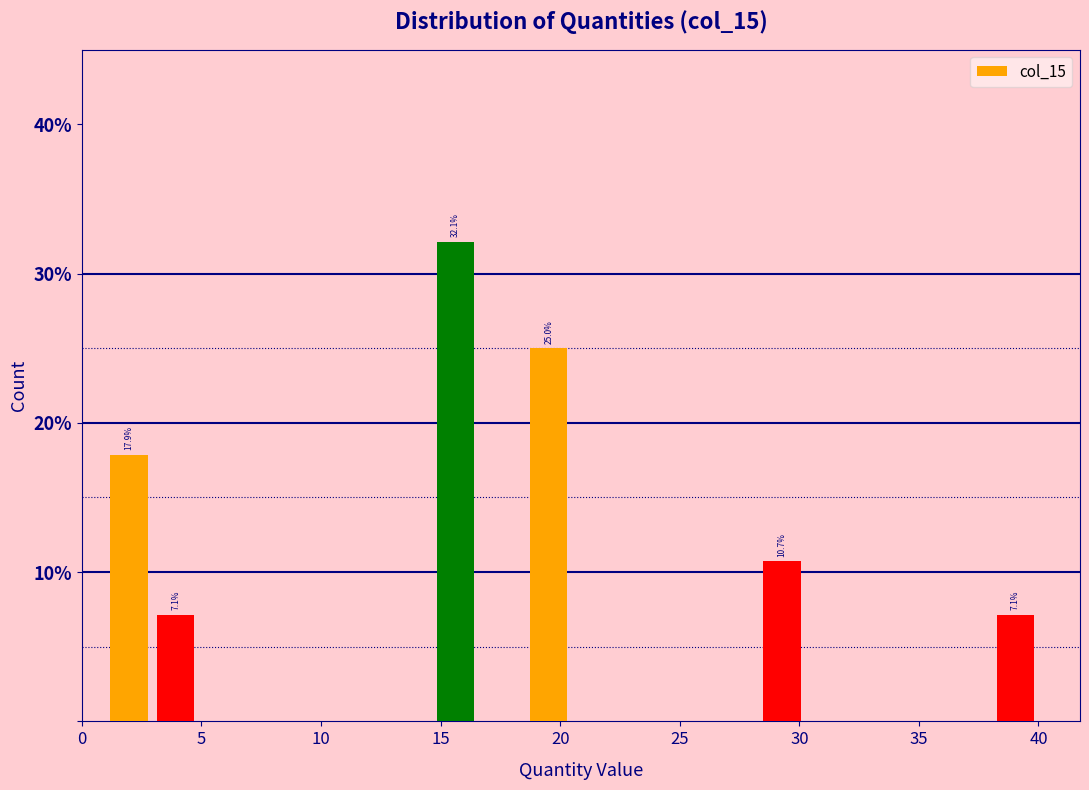

Read against the x-axis, roughly where is the centre of the tallest bar?

15.5